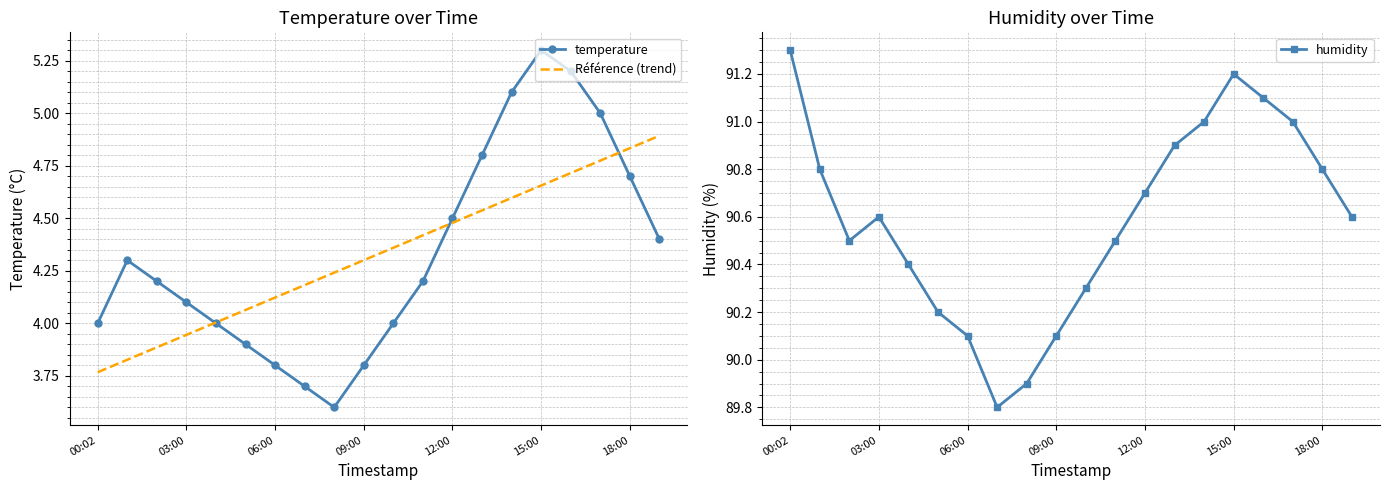

How many lines are shown in the chart?

3